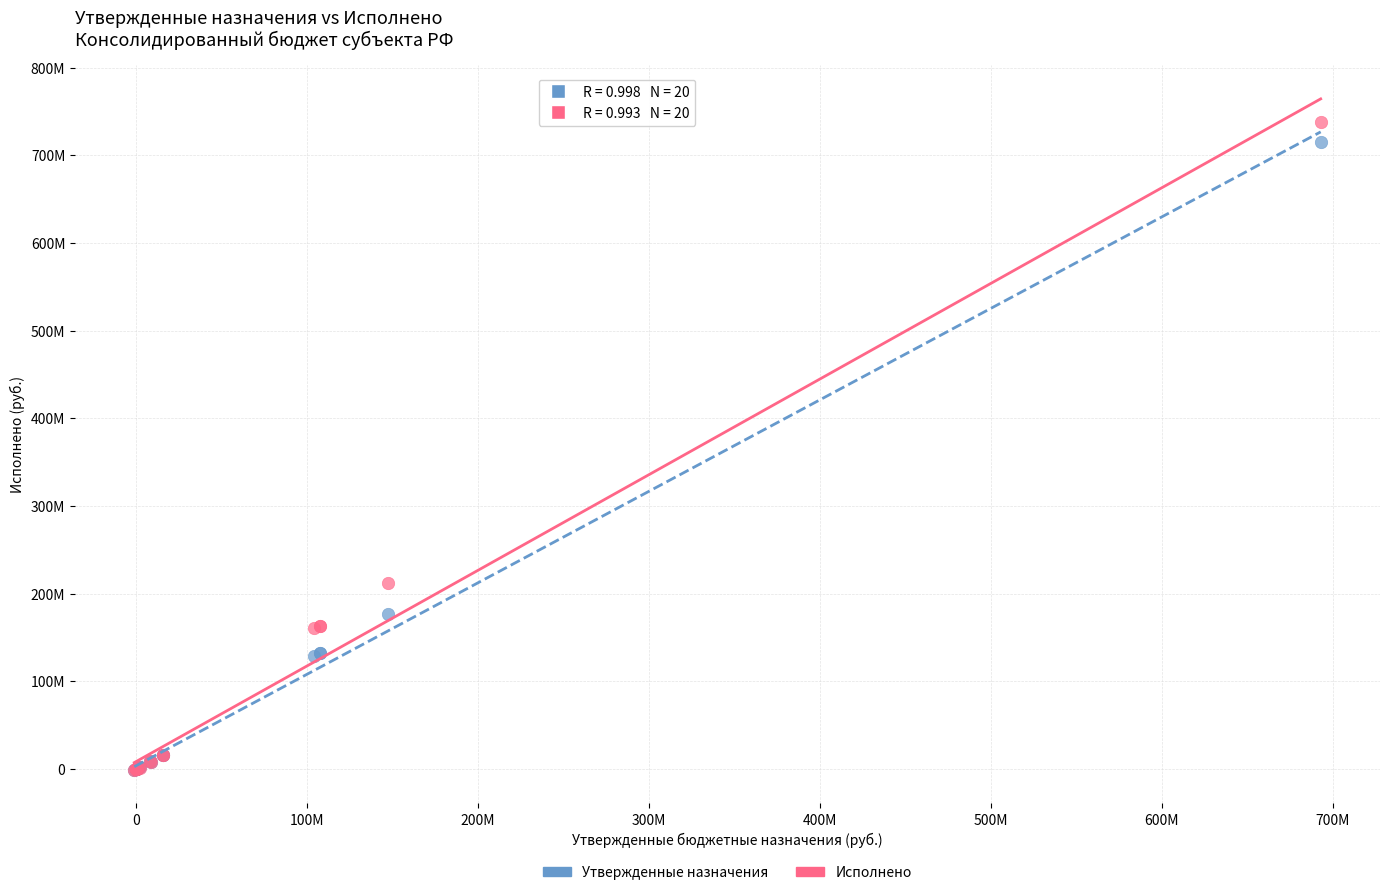

What are all the series names shown in the legend?

Утвержденные назначения, Исполнено